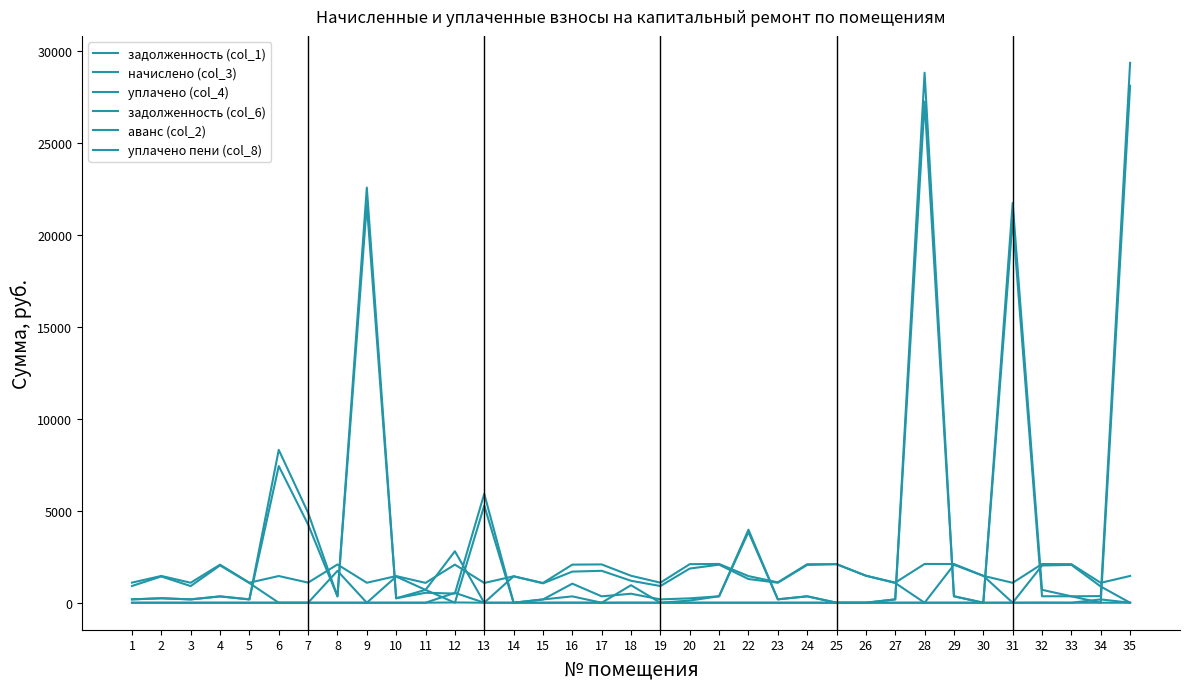

Where does the начислено (col_3) series first go above 1456?

2